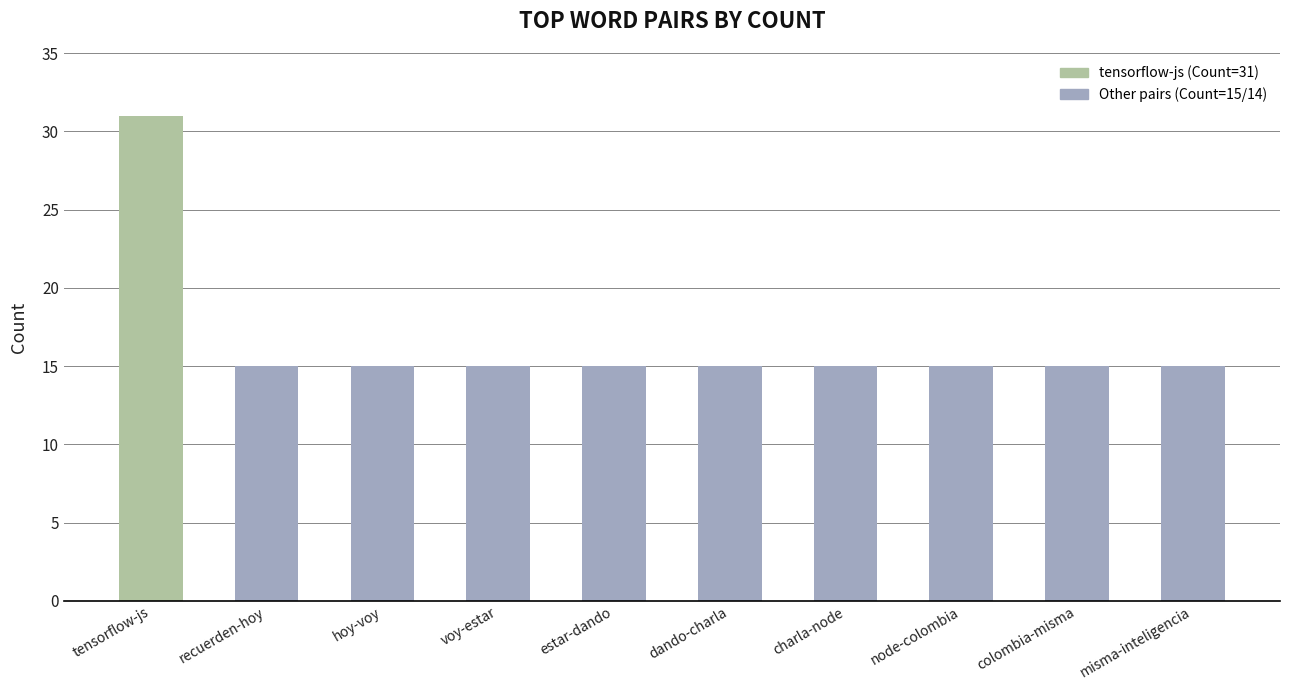

What is the label of the 8th bar from the left?

node-colombia